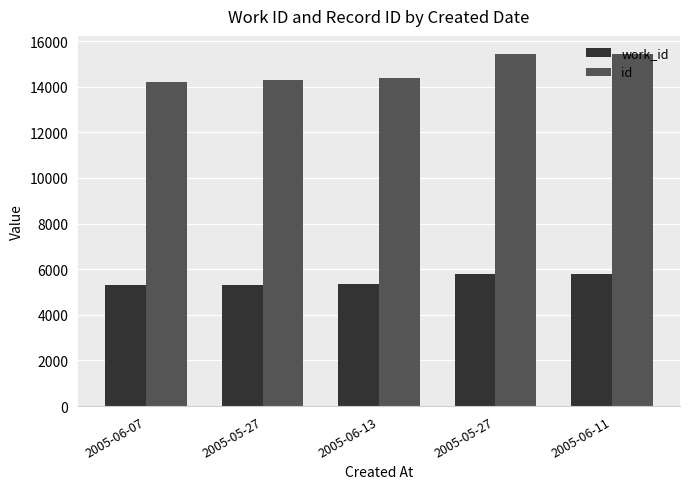

What are all the series names shown in the legend?

work_id, id